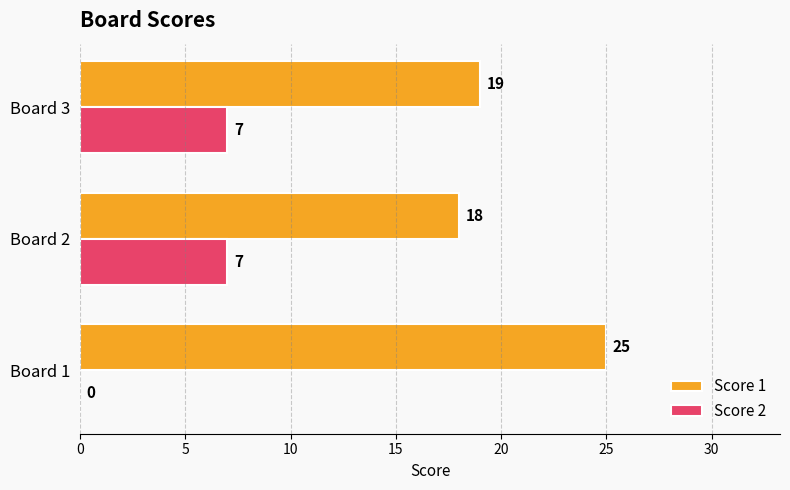

What is the highest value of the Score 2 series?

7